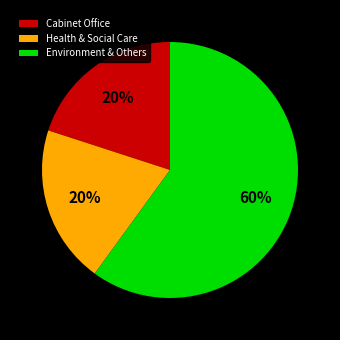

True or false: Health & Social Care accounts for 26% of the total.

False